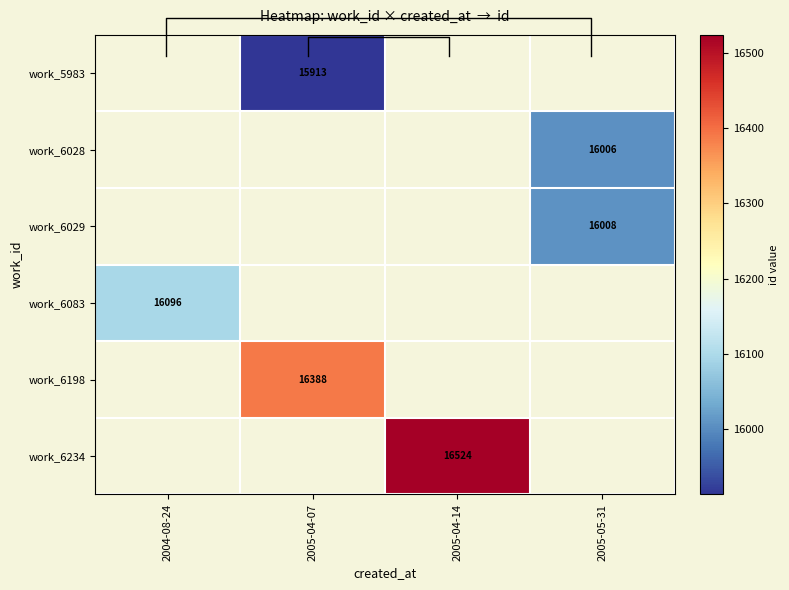

Is it true that work_6083 equals 9047.5 at 2004-08-24?

False